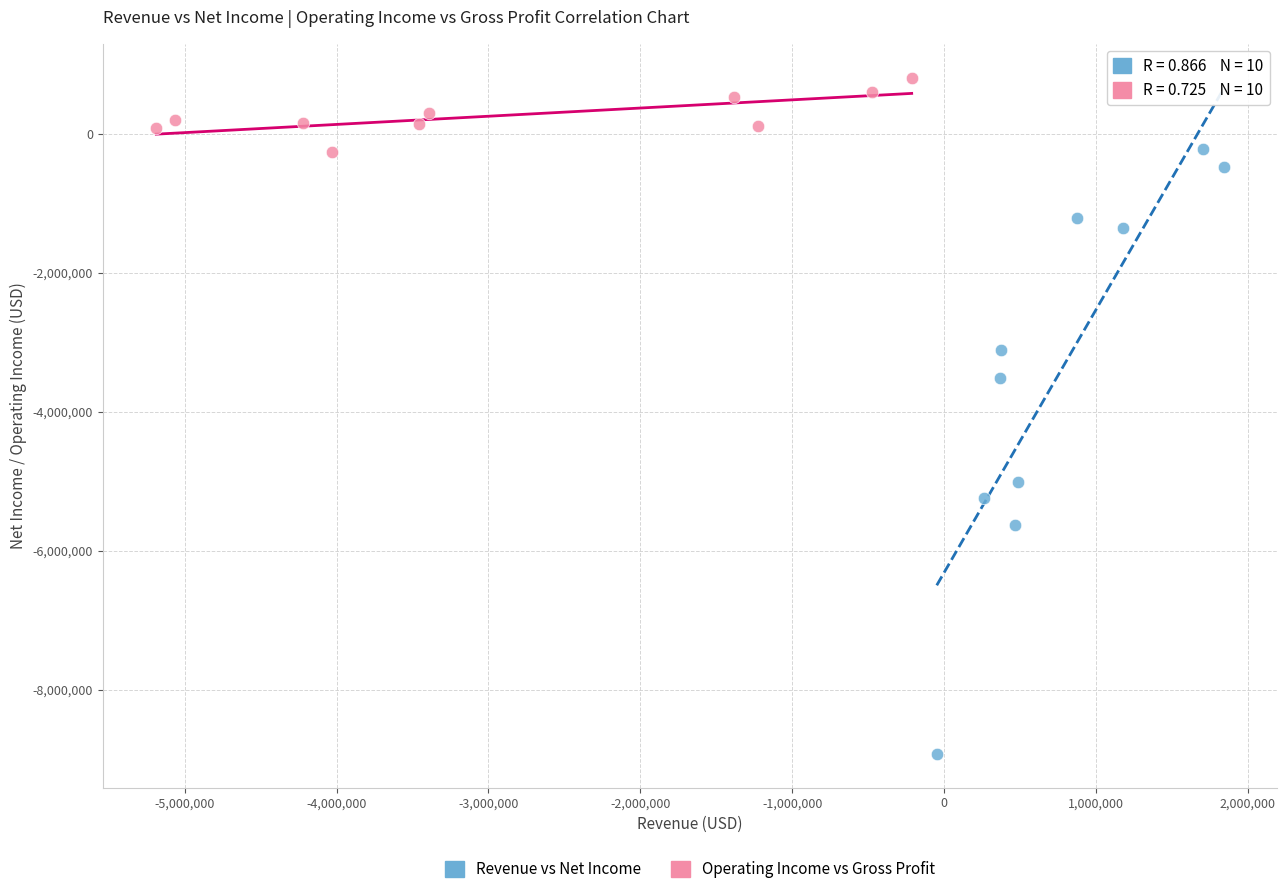

Which series has the widest spread of Y values?

Revenue vs Net Income